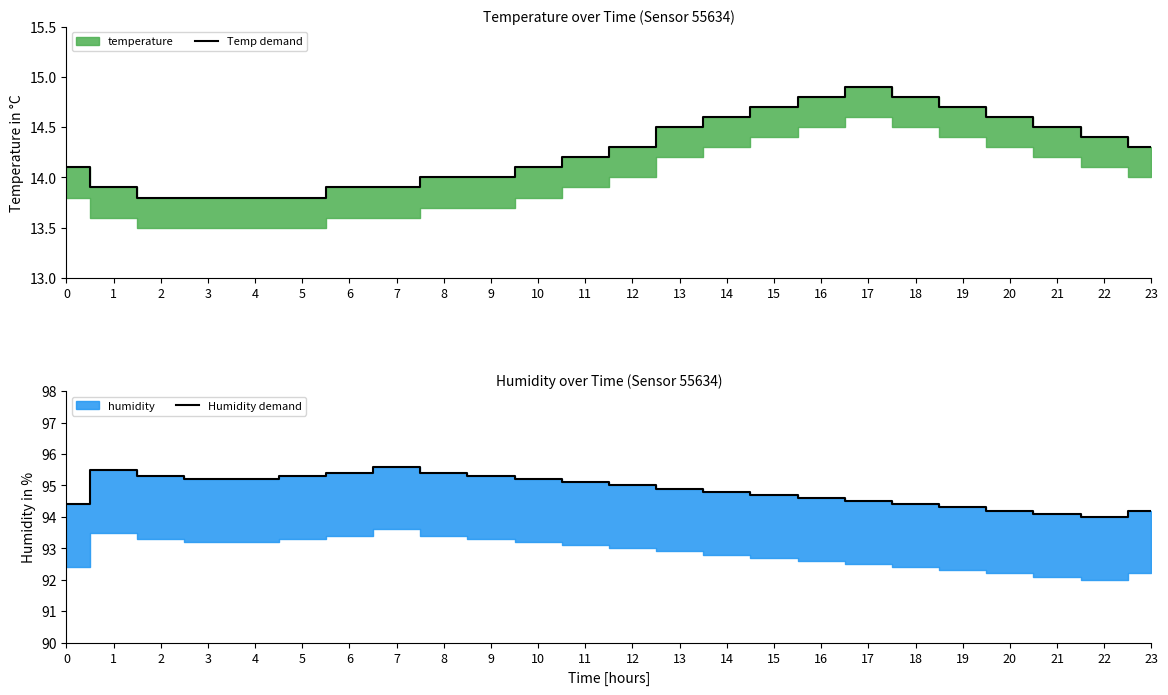

At how many categories does at least one series exceed 29?

24